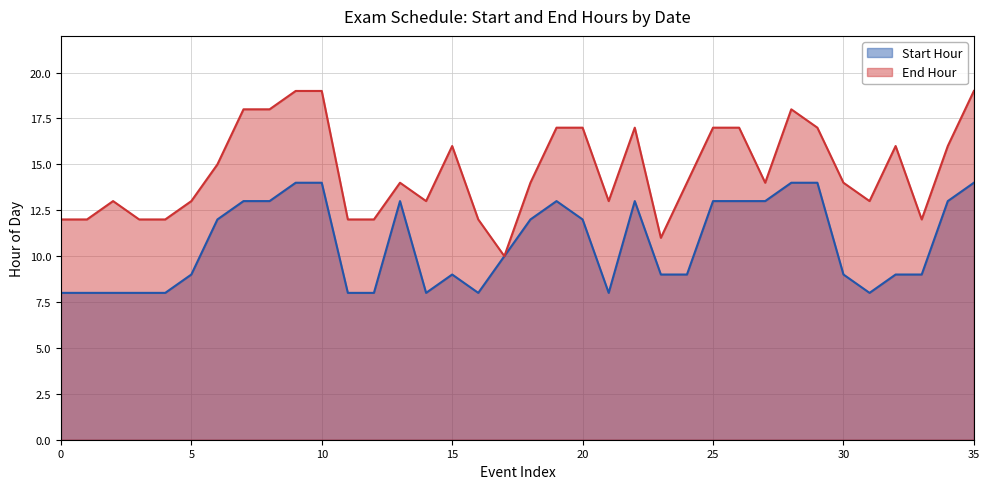

What is the sum of all End Hour values?

528